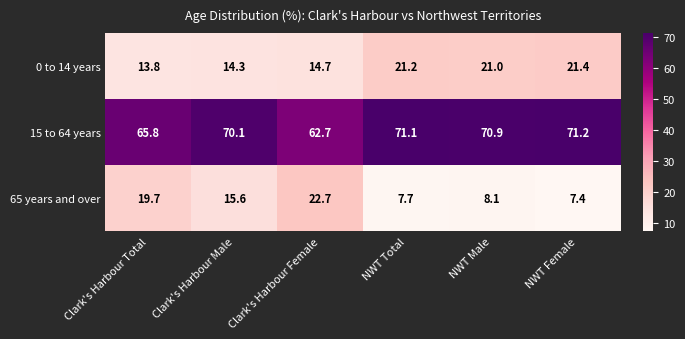

What is the difference between the highest and lowest values at NWT Female?

63.8